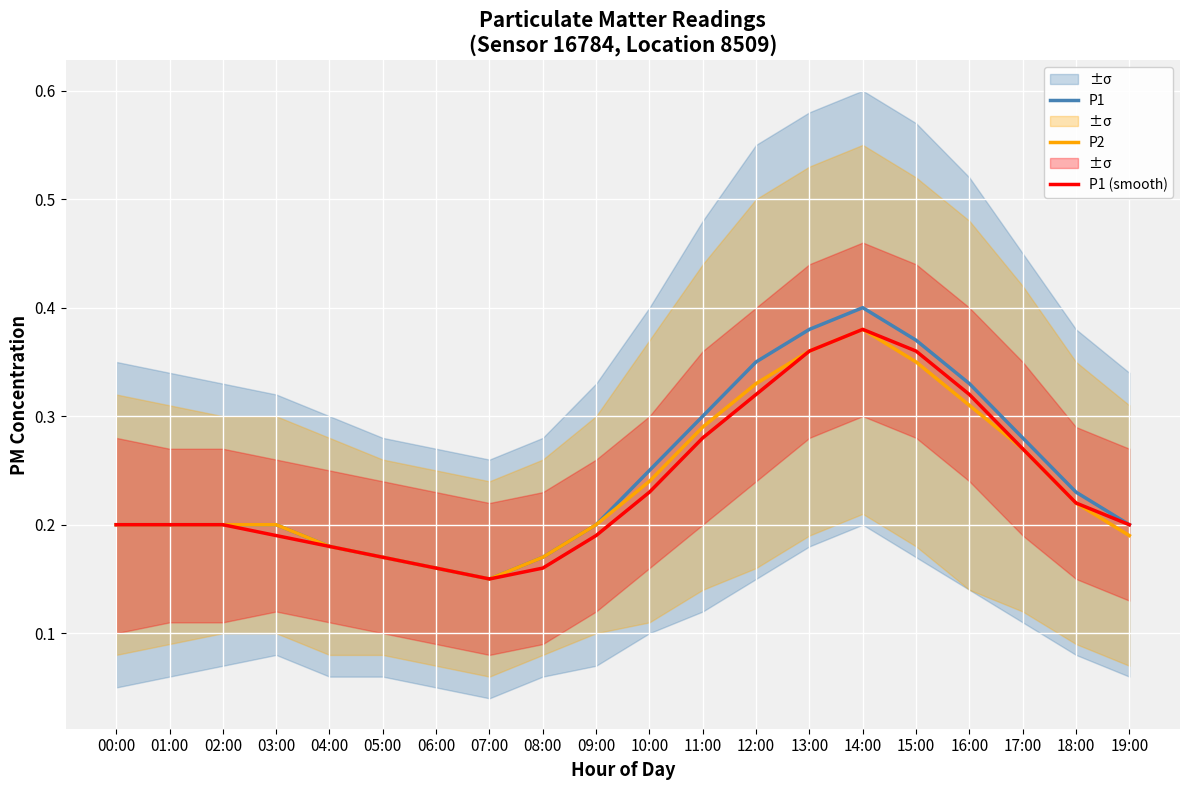

What is the total value across all series at 10:00?

0.7